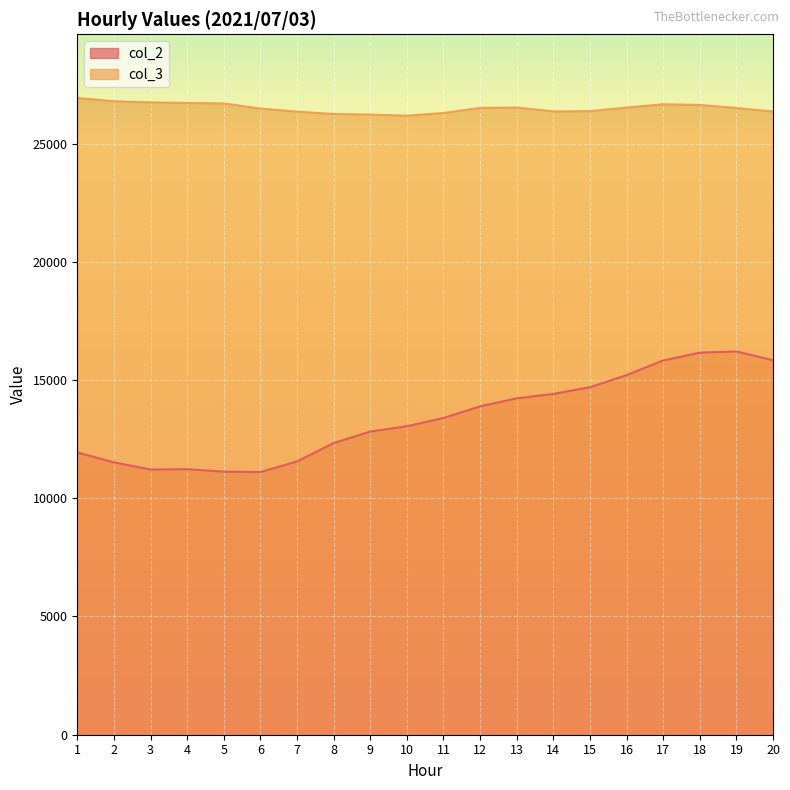

What is the total value across all series at 5?

37819